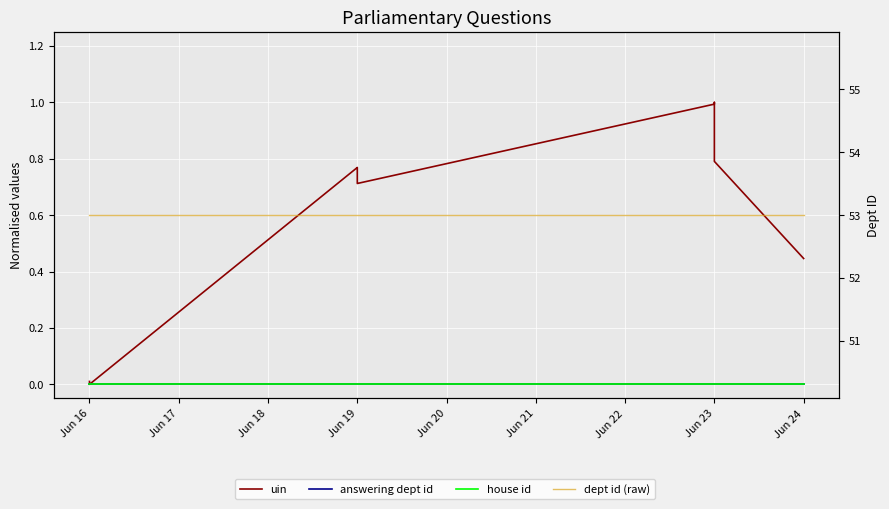

What is the value of the dept id (raw) point at the 6th from the left?

53.0